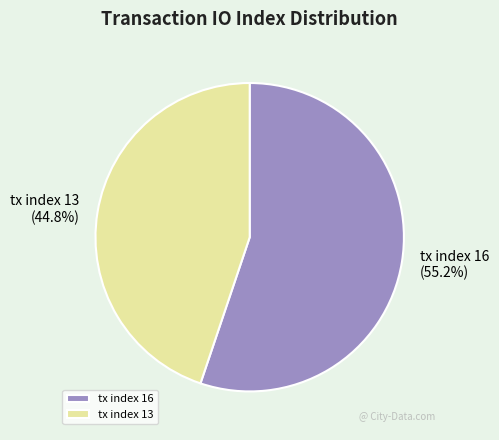

What is the majority slice?

tx index 16